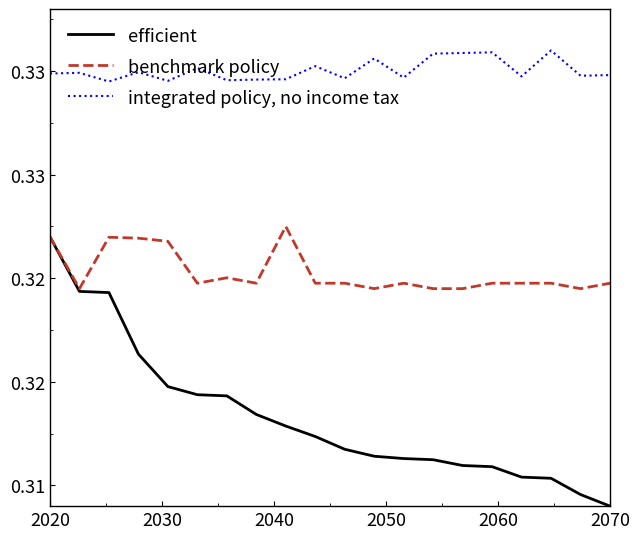

What are all the series names shown in the legend?

efficient, benchmark policy, integrated policy, no income tax